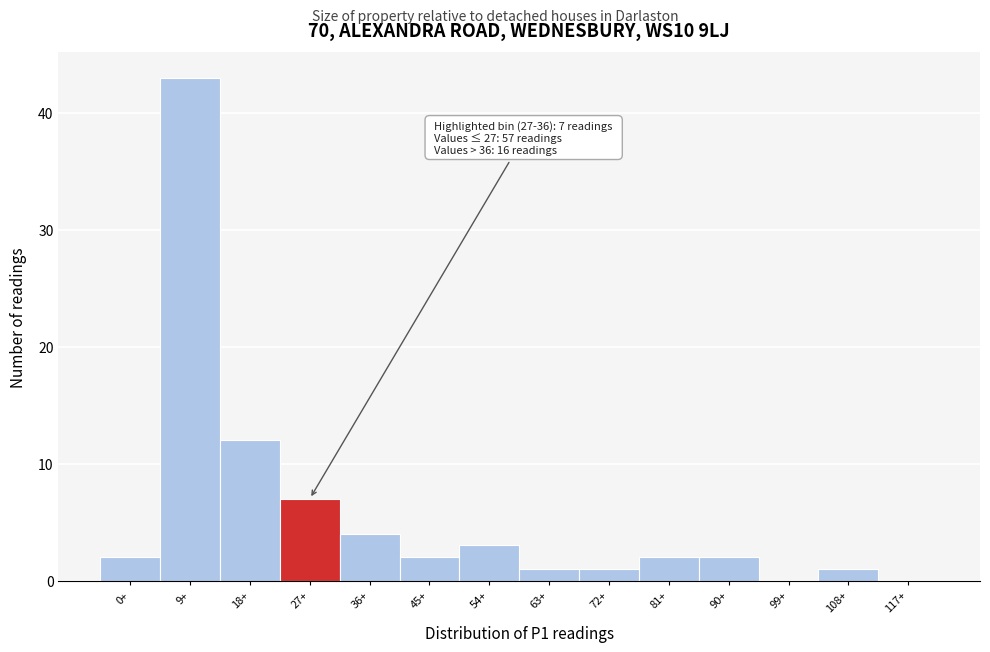

Reading left to right, transcribe all the data shown in this chart.

0+=2	9+=43	18+=12	27+=7	36+=4	45+=2	54+=3	63+=1	72+=1	81+=2	90+=2	99+=0	108+=1	117+=0